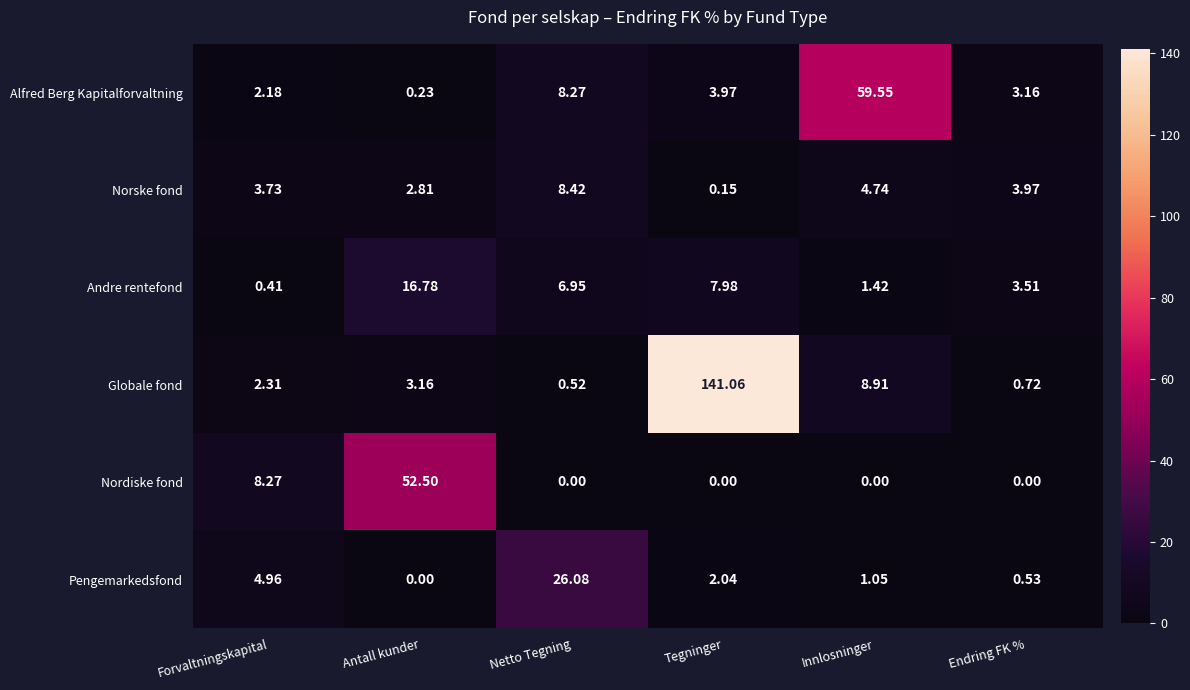

At which category is the sum across all series the highest?

Tegninger